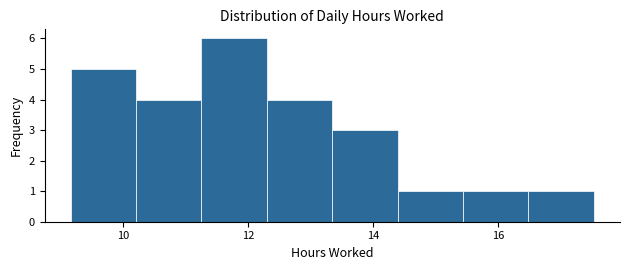

What is the height of the bar covering 13.4 to 14.4 on the x-axis? Neither the bar edges nor the heights are printed on the chart, so give them approximately, as read against the axes.

3